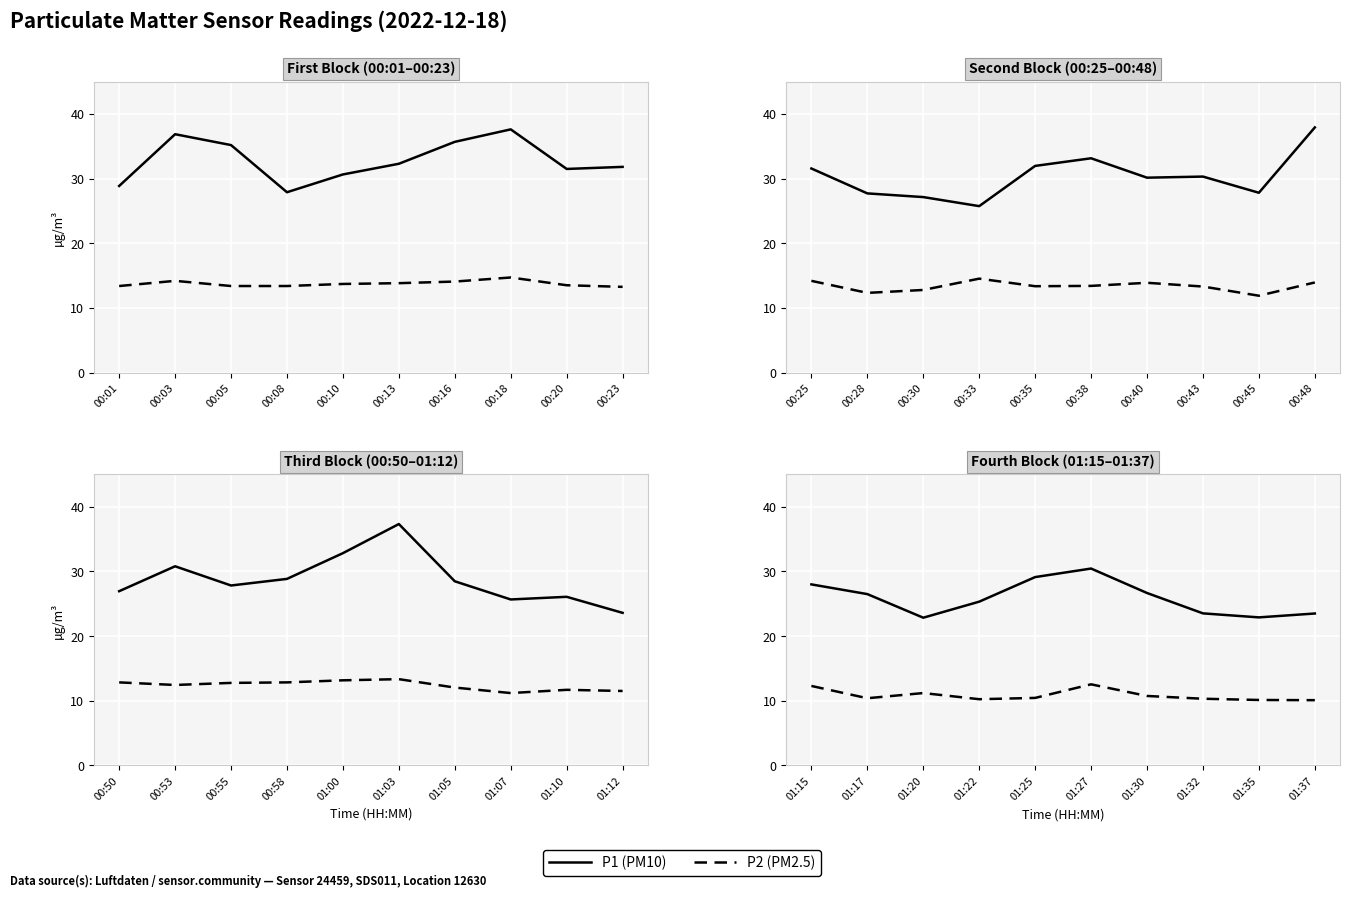

Is it true that P2 (PM2.5) equals 2.4 at 01:20?

False